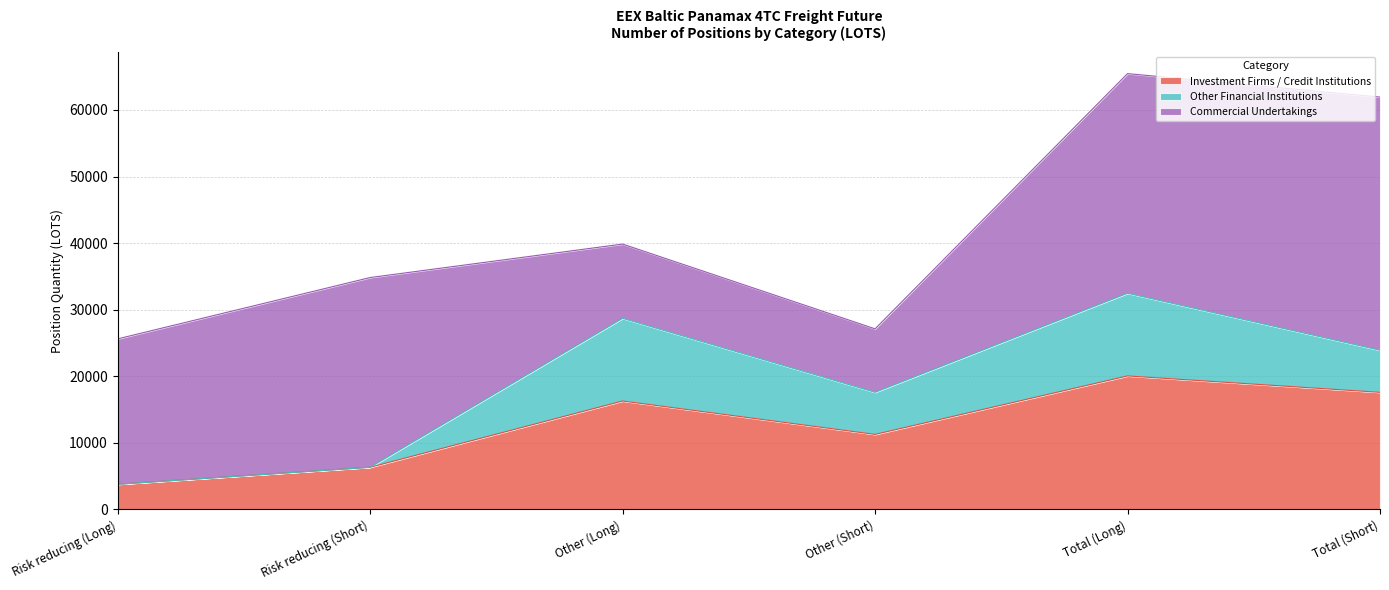

What is the average value of the Investment Firms / Credit Institutions series?

12539.6